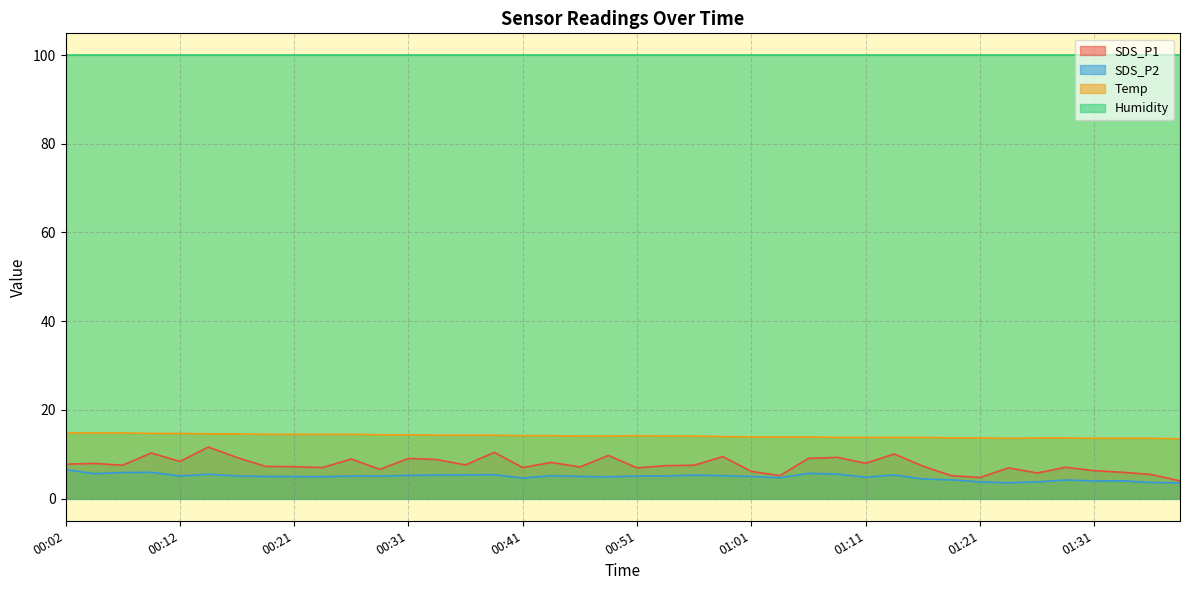

Which series has the largest total across all categories?

Humidity